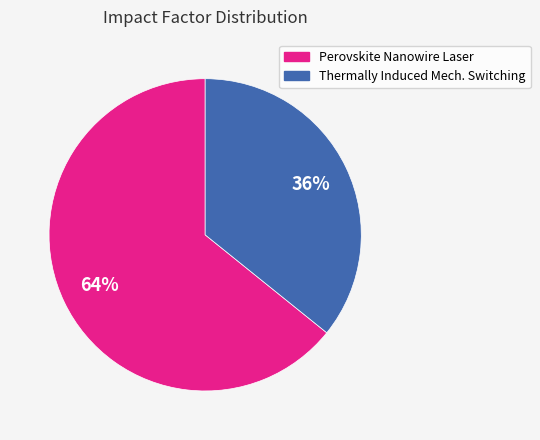

Is there any slice that represents more than half of the pie?

Yes